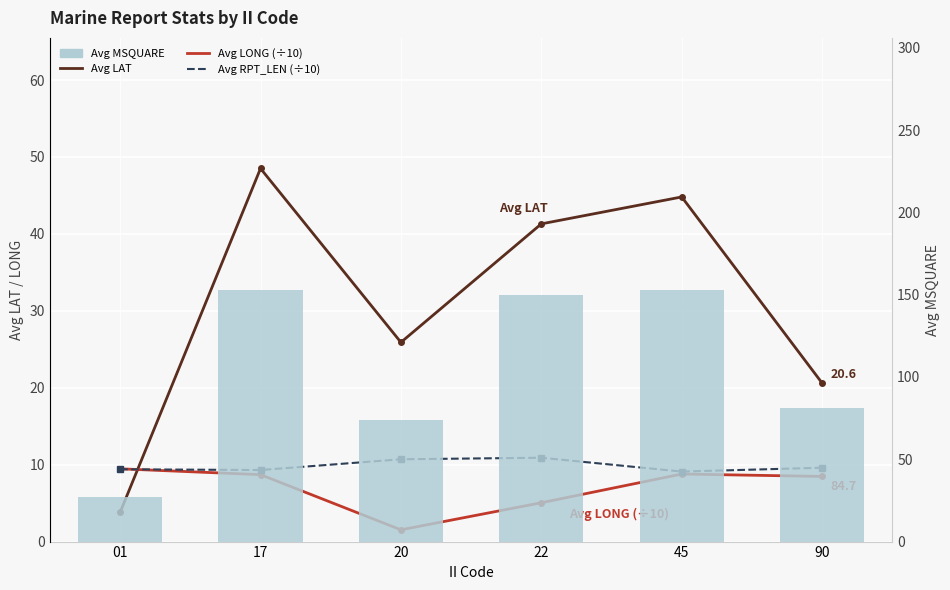

What is the difference between the maximum and second lowest values in the Avg LONG (÷10) series?

4.4